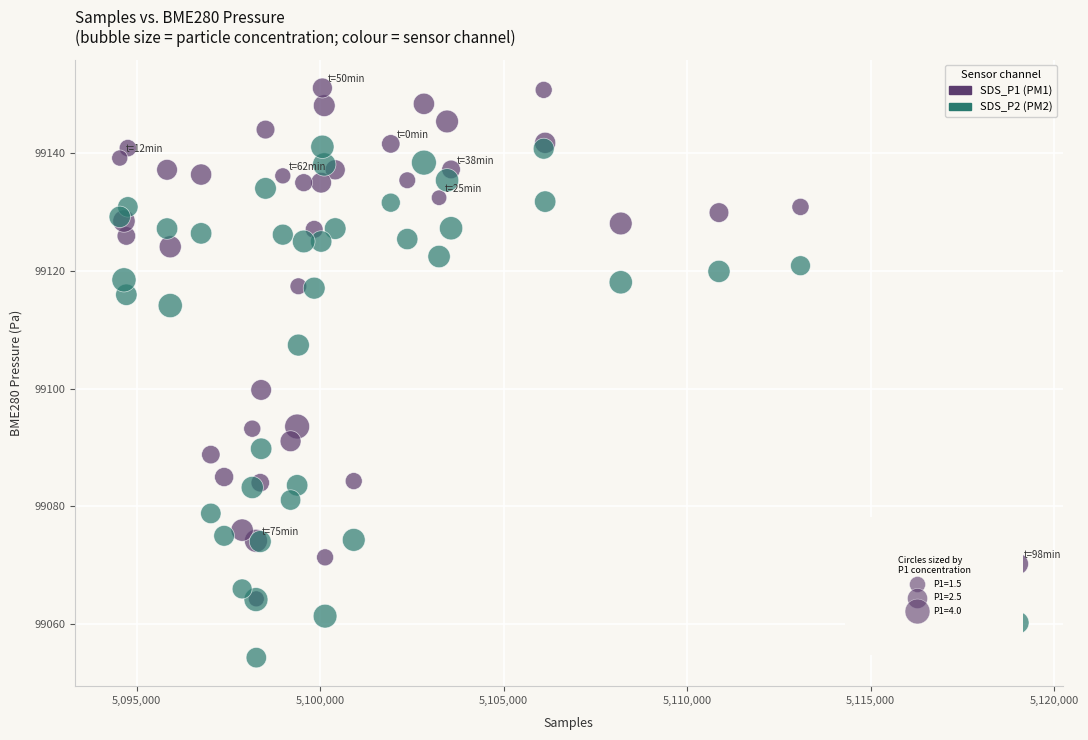

Across all series, what Y value is closest to 99102?

99099.8